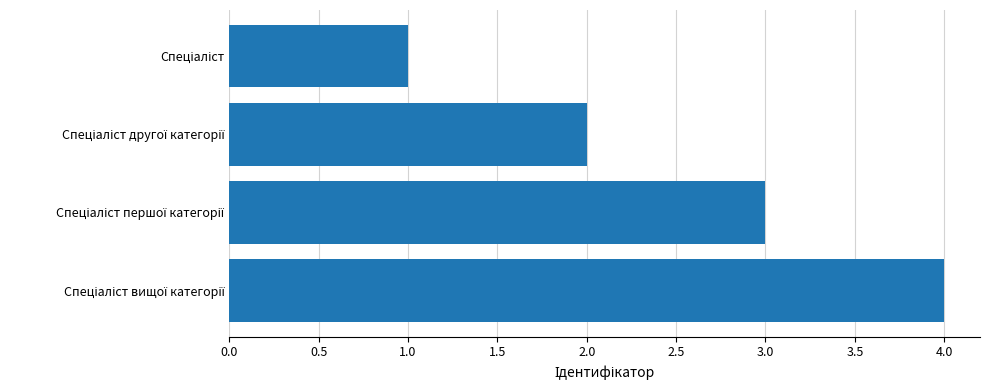

What is the maximum value shown in the chart?

4